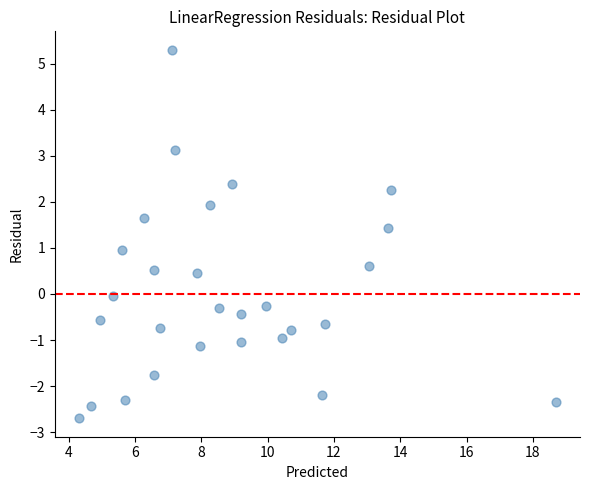

What is the range of Y values (max minus min)?

8.0